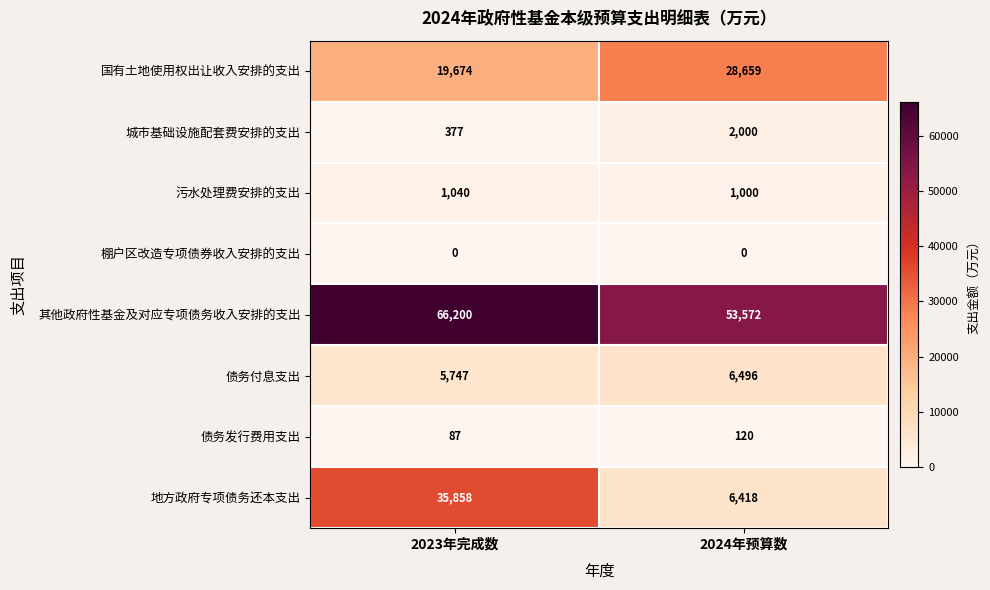

Rank the categories by 债务付息支出 value from highest to lowest.

2024年预算数, 2023年完成数